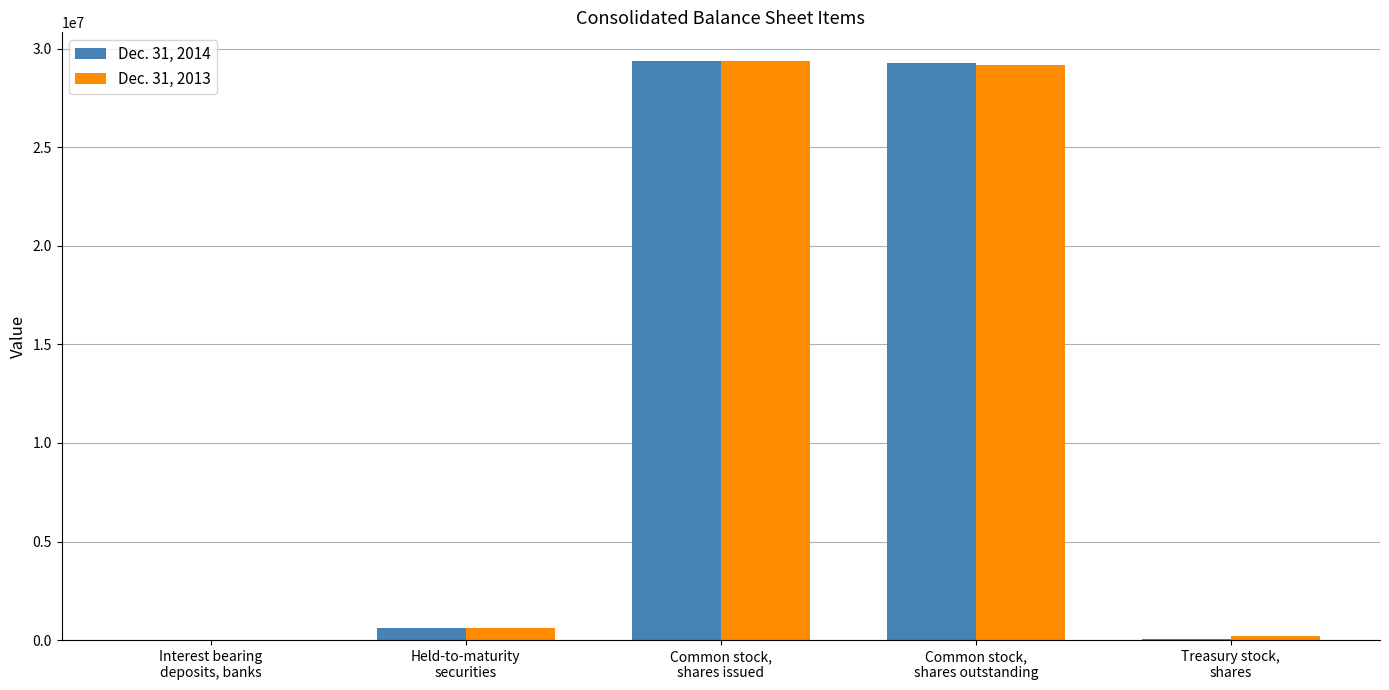

Which series has the largest range (max minus min)?

Dec. 31, 2014